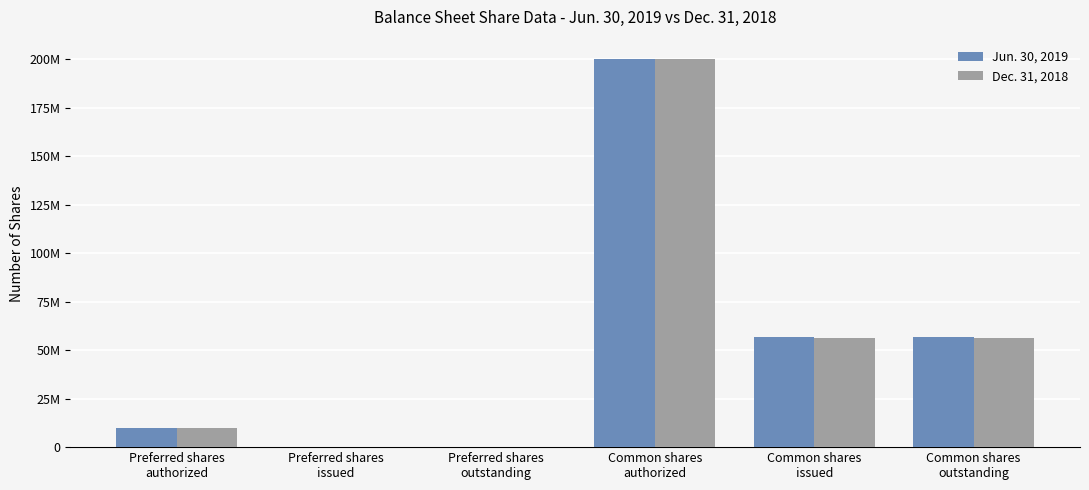

What is the value of the Jun. 30, 2019 bar at the 4th from the left?

200000000